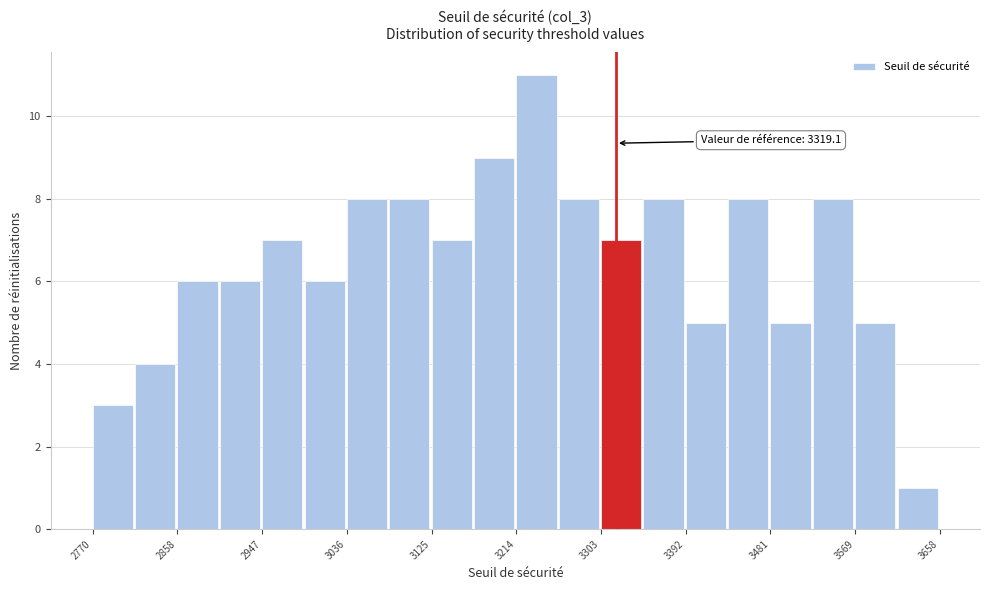

Over which range of the x-axis is the bar tallest?

3210 to 3260